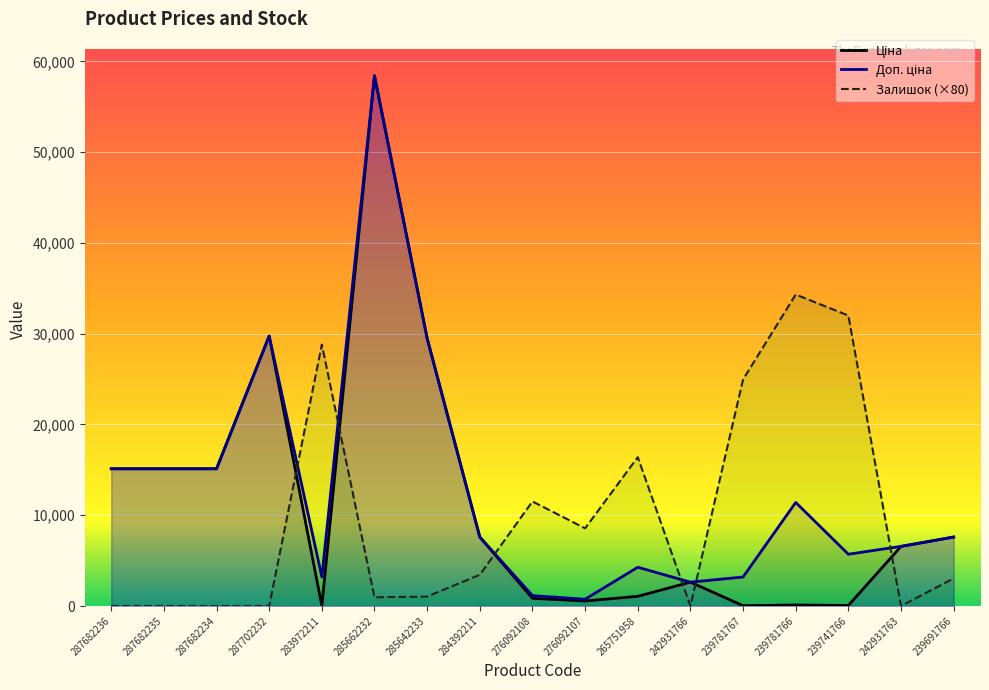

What is the difference between the second highest and minimum values in the Доп. ціна series?

29000.2